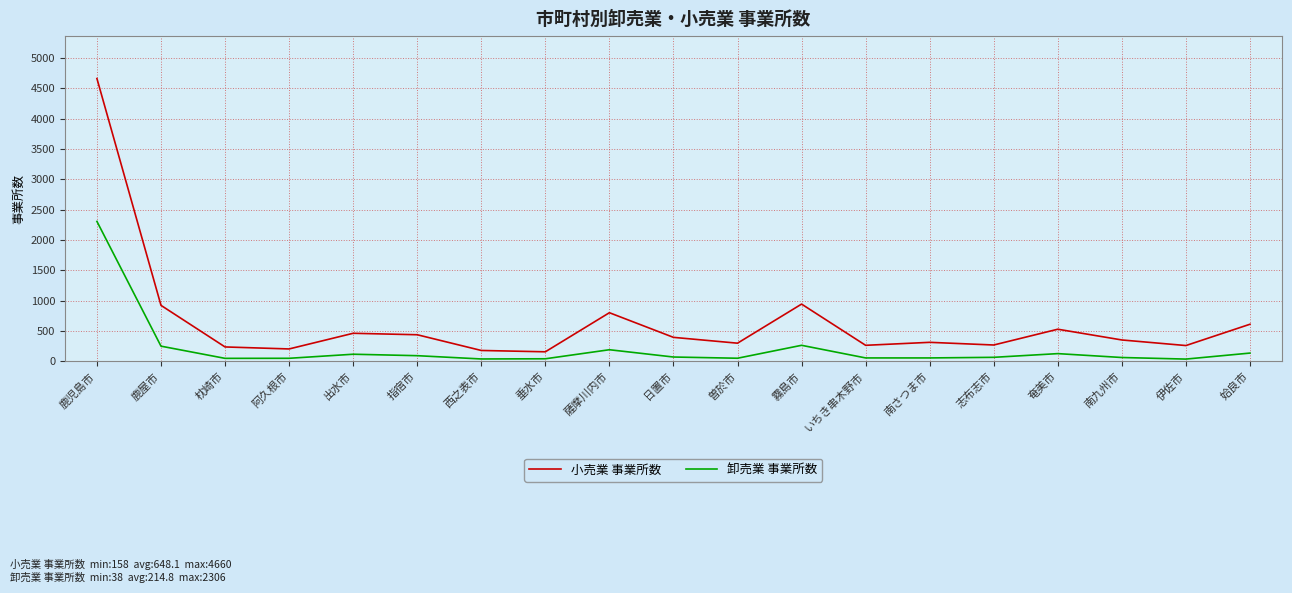

What is the maximum value shown in the chart?

4660